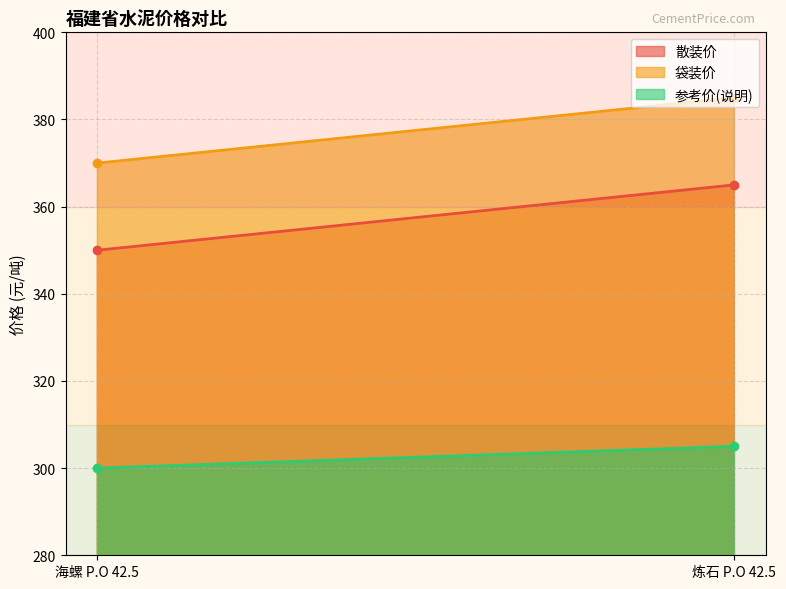

List the series in order of their overall mean, highest first.

袋装价, 散装价, 参考价(说明)